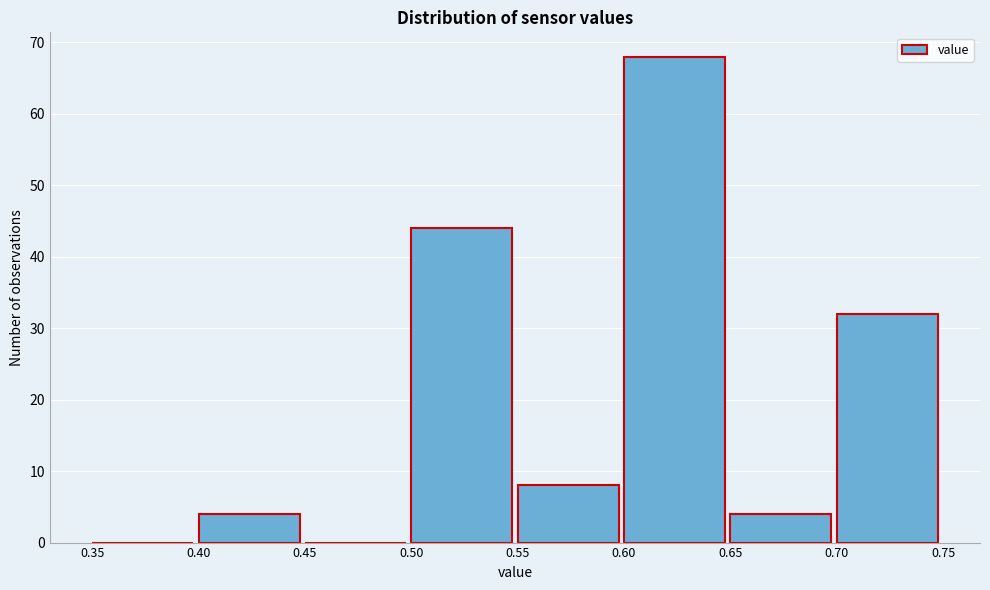

What is the height of the bar covering 0.65 to 0.70 on the x-axis? The values are not printed on the chart, so give them approximately, as read against the axis.

4